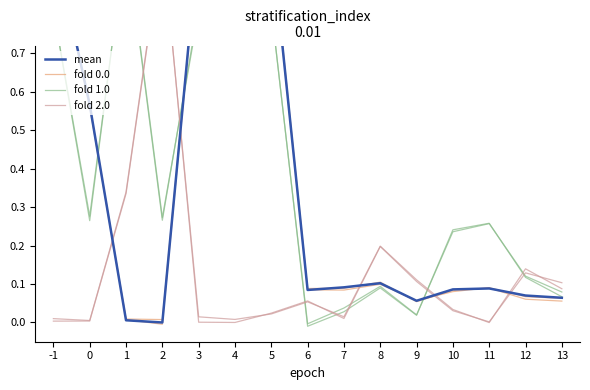

True or false: fold 2.0 has a value of 0.0 at 5.

True